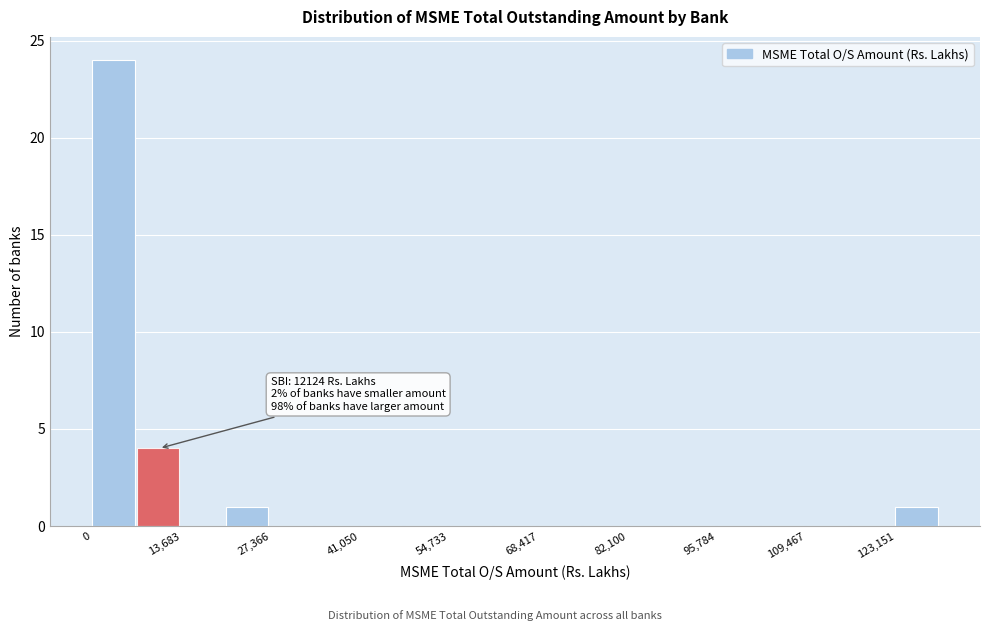

Read against the x-axis, roughly where is the centre of the tallest bar?

4000